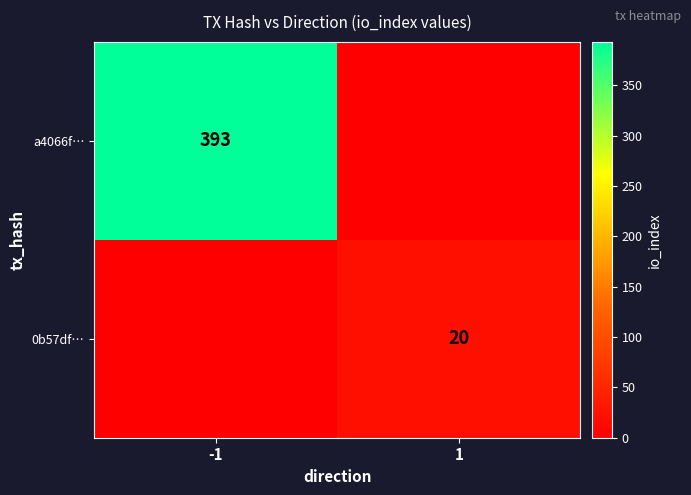

The a4066f… series shows 199 at -1. True or false?

False